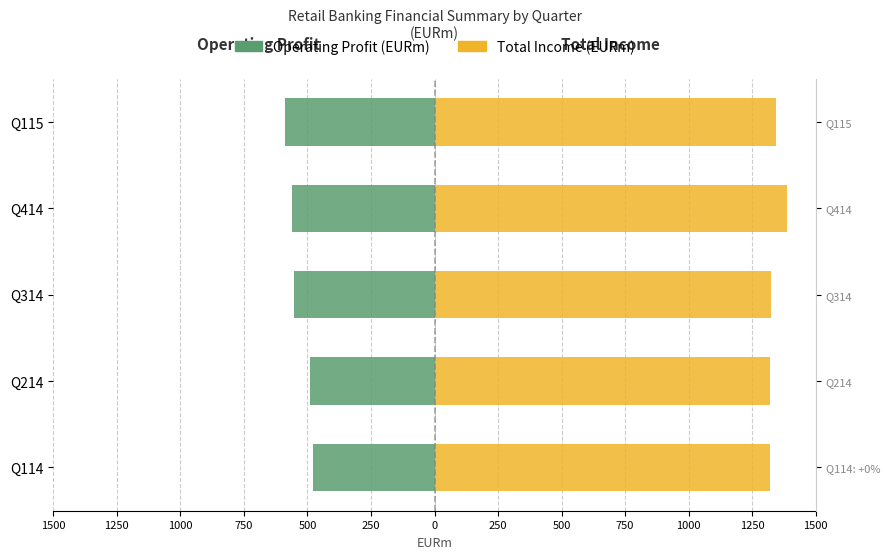

What is the minimum value shown in the chart?

-588